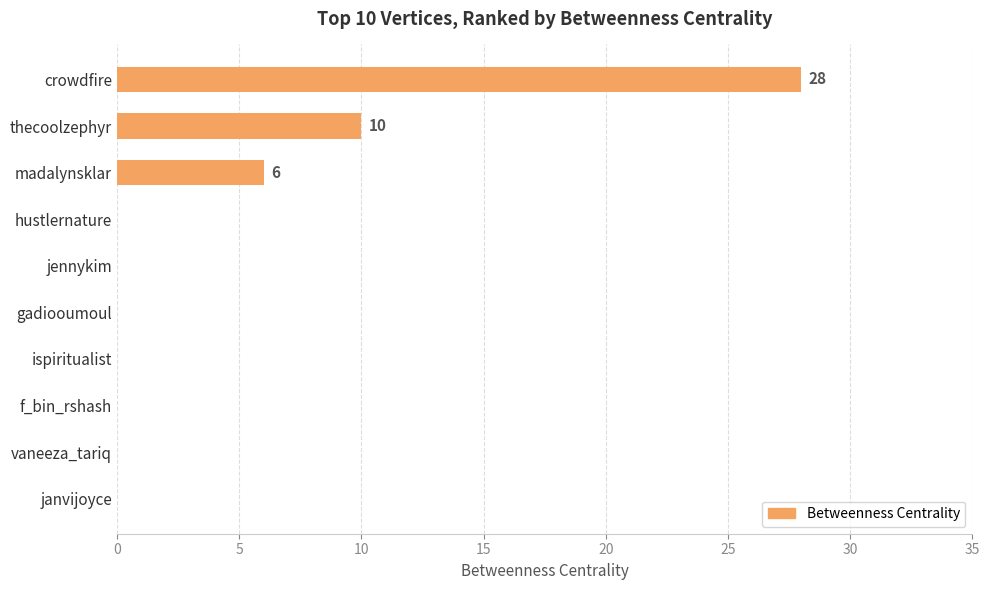

At which label is the value closest to 14?

thecoolzephyr